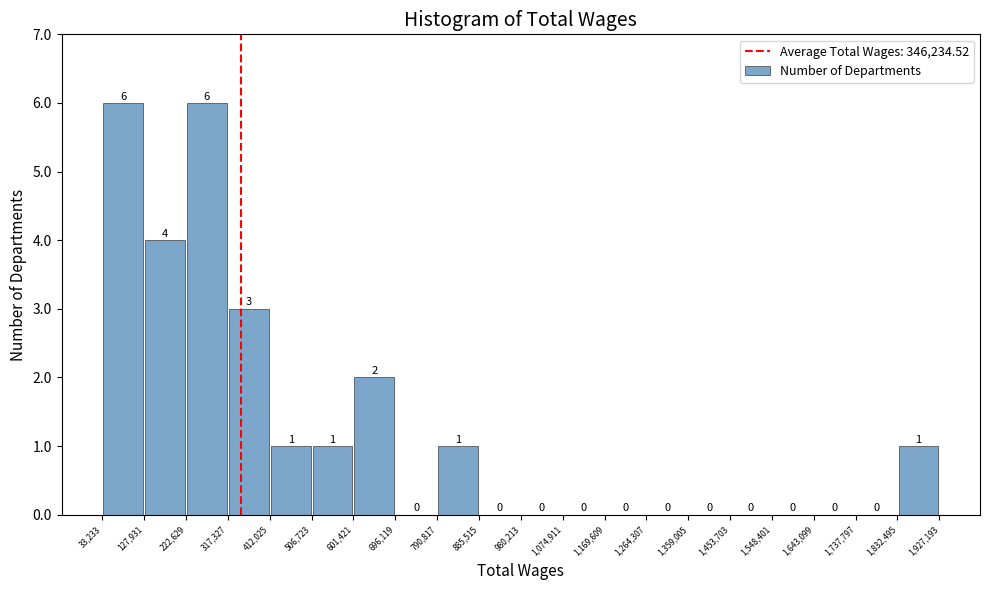

Reading left to right, transcribe this chart: for each bar, give the range it covers on the x-axis and its height.

33,233 to 127,931: 6
127,931 to 222,629: 4
222,629 to 317,327: 6
317,327 to 412,025: 3
412,025 to 506,723: 1
506,723 to 601,421: 1
601,421 to 696,119: 2
696,119 to 790,817: 0
790,817 to 885,515: 1
885,515 to 980,213: 0
980,213 to 1,074,911: 0
1,074,911 to 1,169,609: 0
1,169,609 to 1,264,307: 0
1,264,307 to 1,359,005: 0
1,359,005 to 1,453,703: 0
1,453,703 to 1,548,401: 0
1,548,401 to 1,643,099: 0
1,643,099 to 1,737,797: 0
1,737,797 to 1,832,495: 0
1,832,495 to 1,927,193: 1